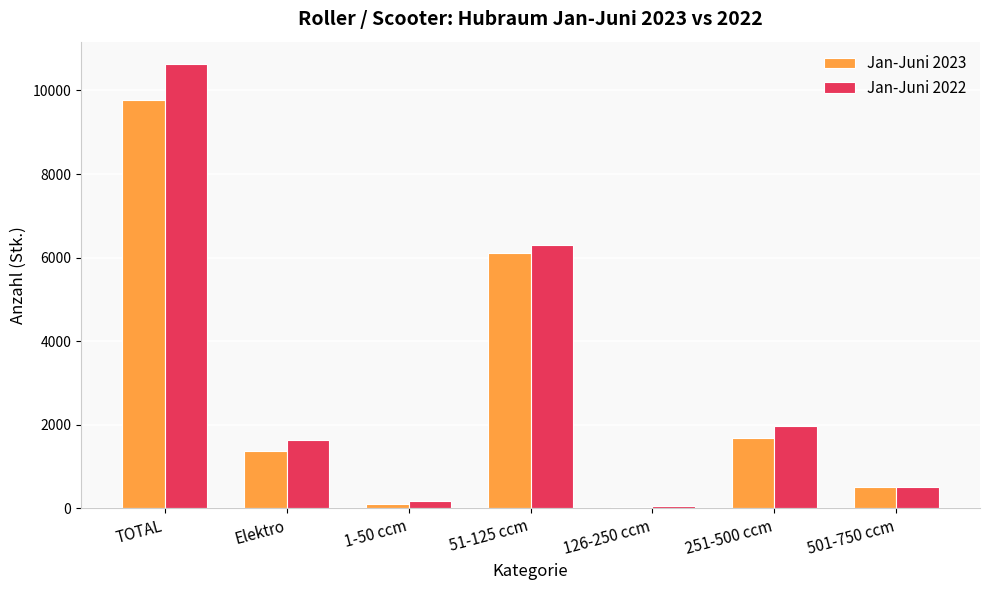

At which label is Jan-Juni 2023 closest to 4902?

51-125 ccm